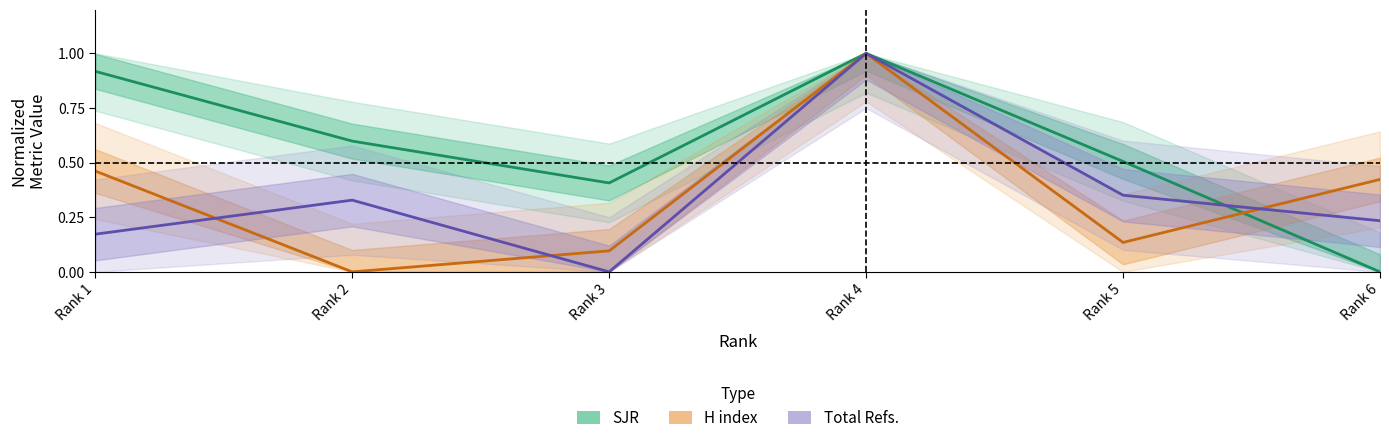

At Rank 1, list the series in order from largest to smallest.

SJR, H index, Total Refs.